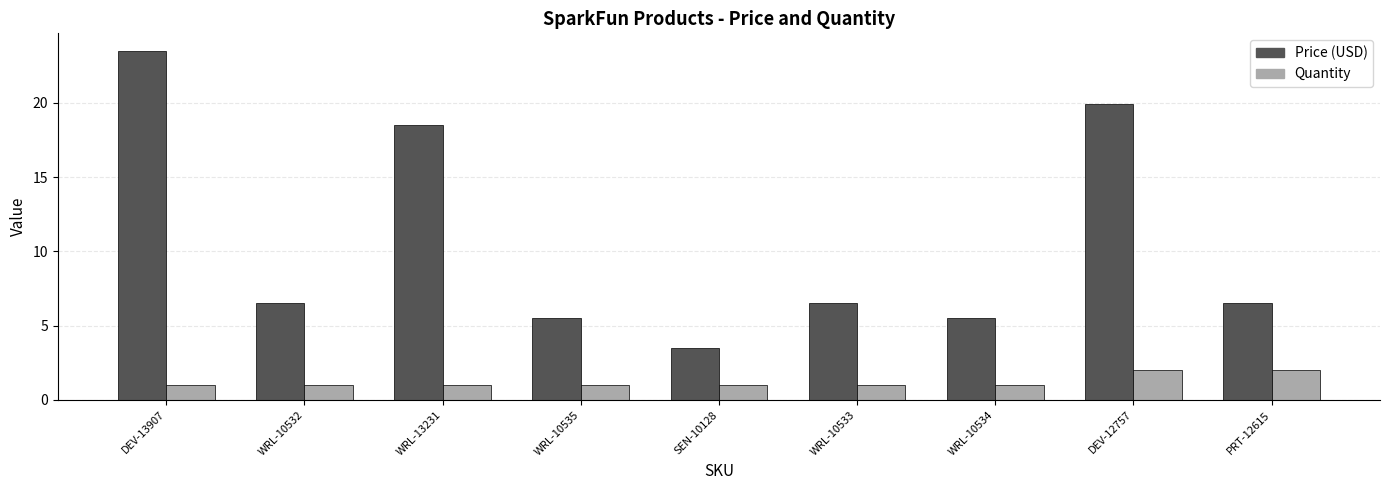

Rank the series by their maximum value, from highest to lowest.

Price (USD), Quantity